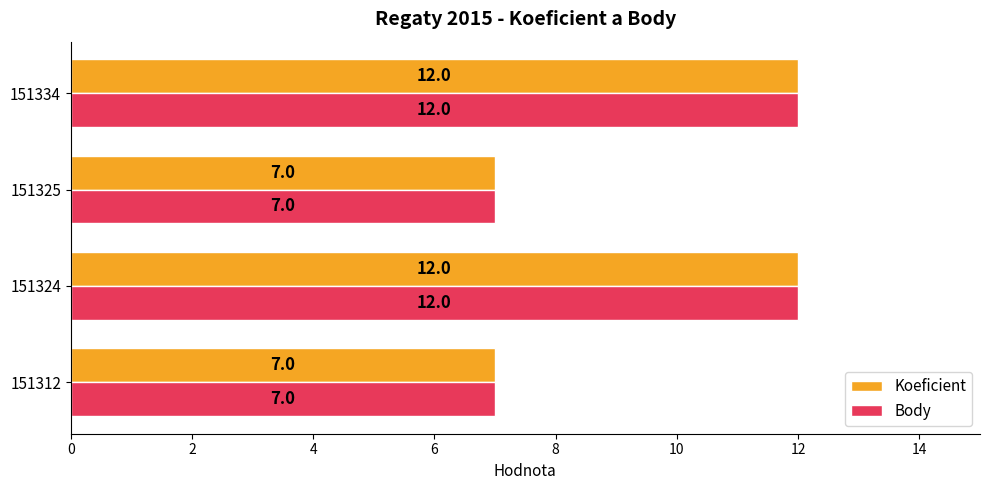

What is the maximum value shown in the chart?

12